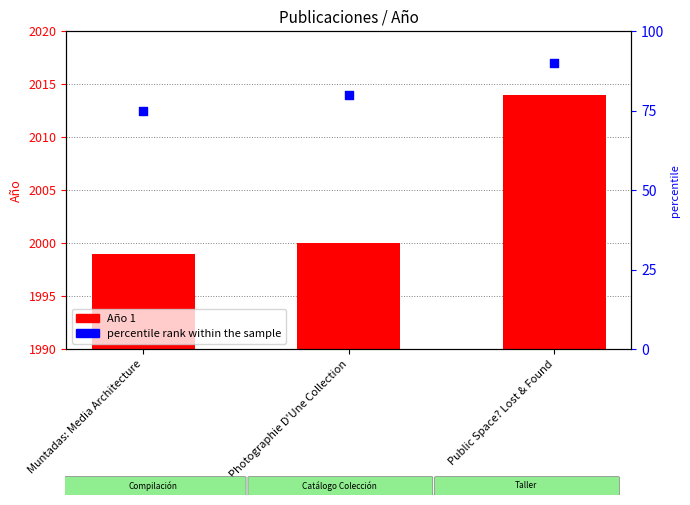

Which series has the widest spread of Y values?

Año 1